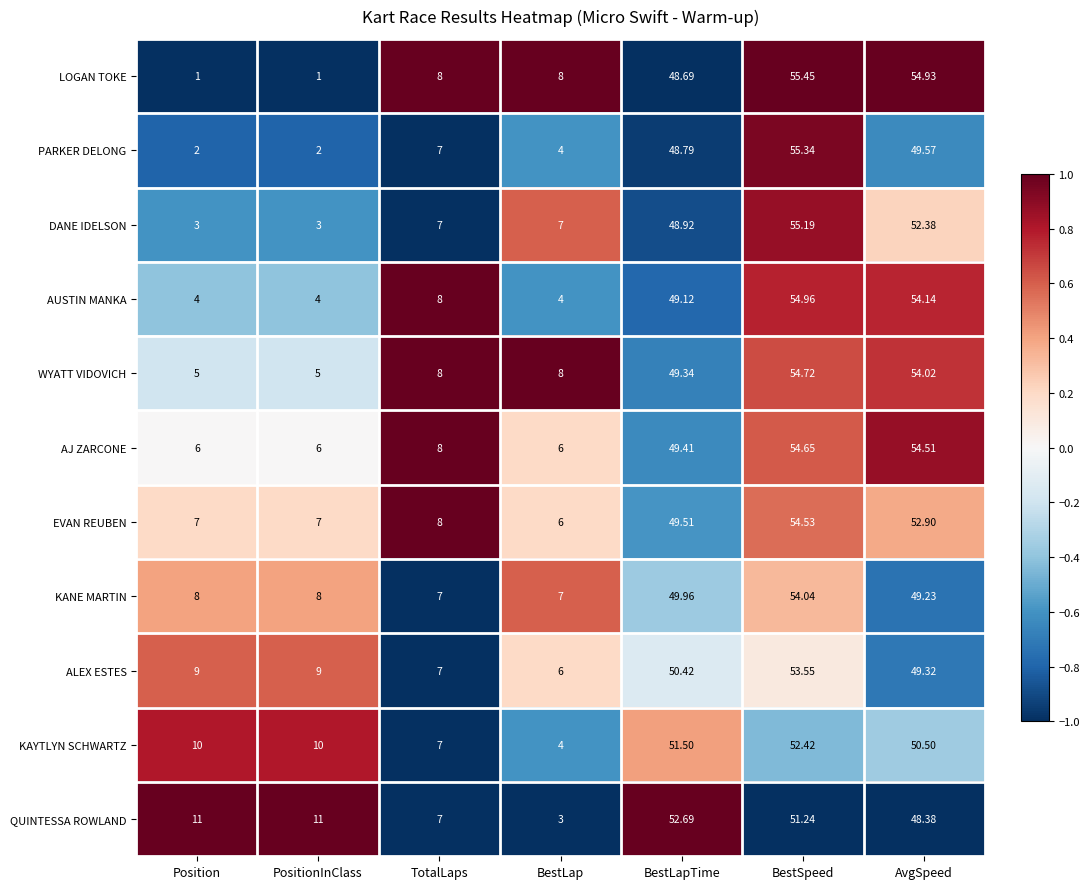

Which series has the widest spread of values?

LOGAN TOKE